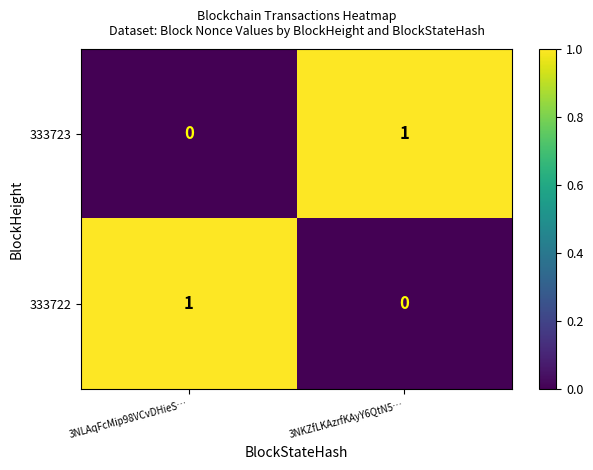

What is the maximum value shown in the chart?

1